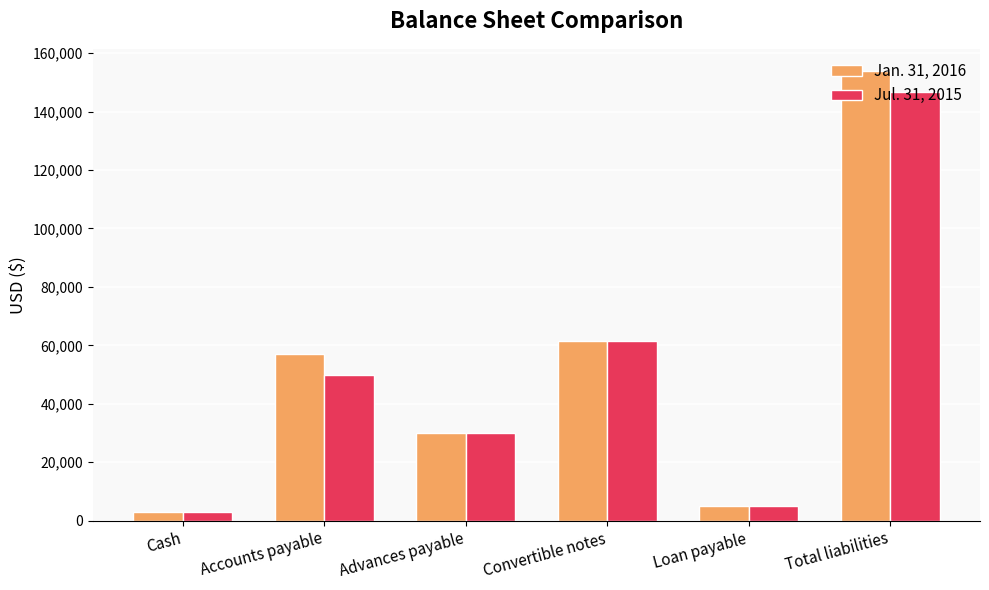

At which category is the sum across all series the highest?

Total liabilities